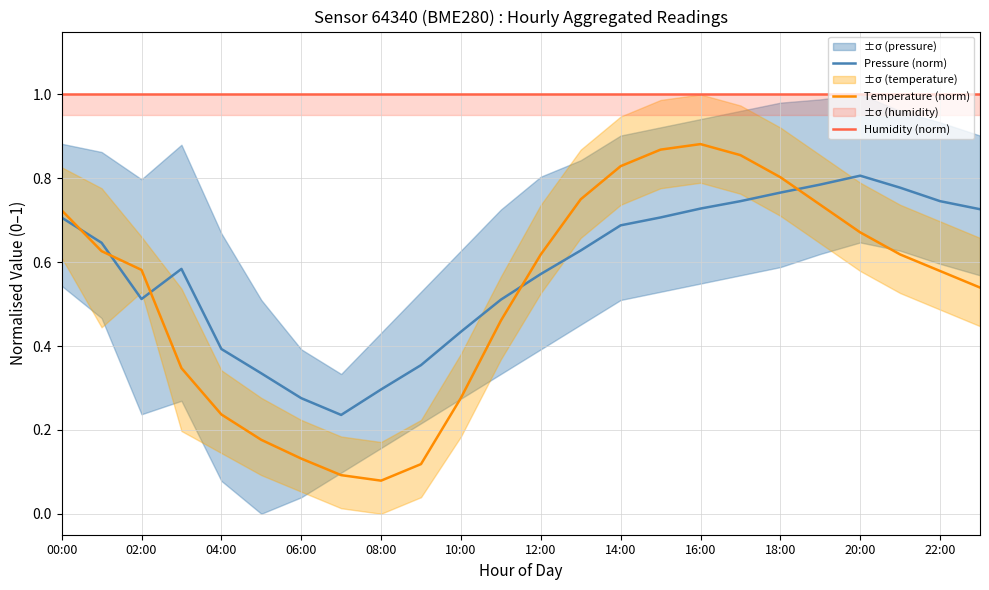

How many data points does each series have?

24